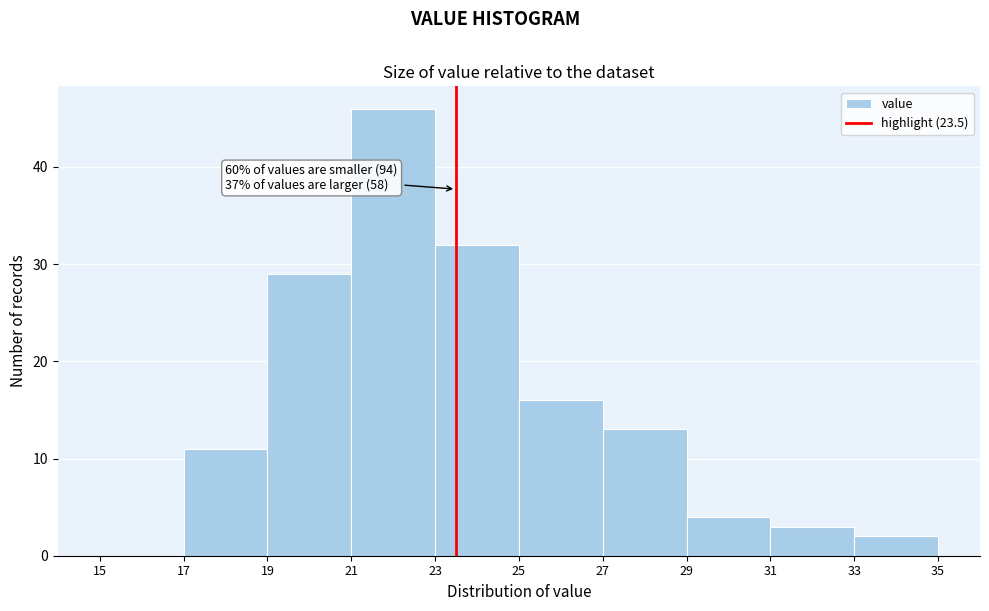

Which range on the x-axis has the tallest bar?

21 to 23